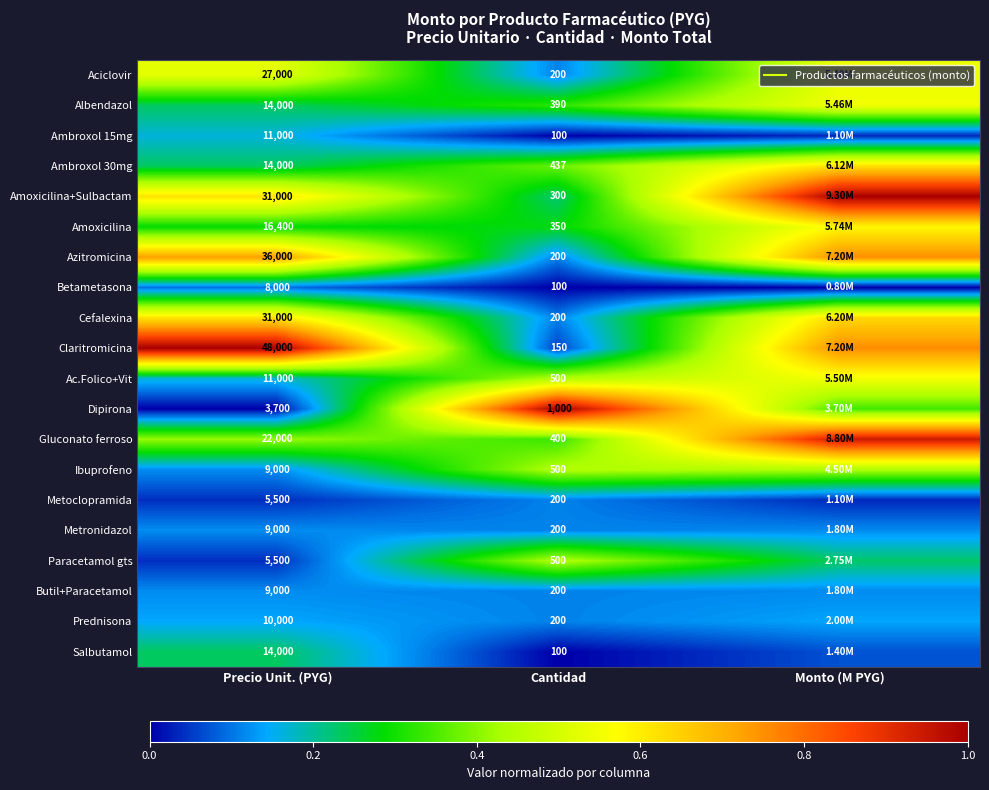

How many series are shown in this chart?

20